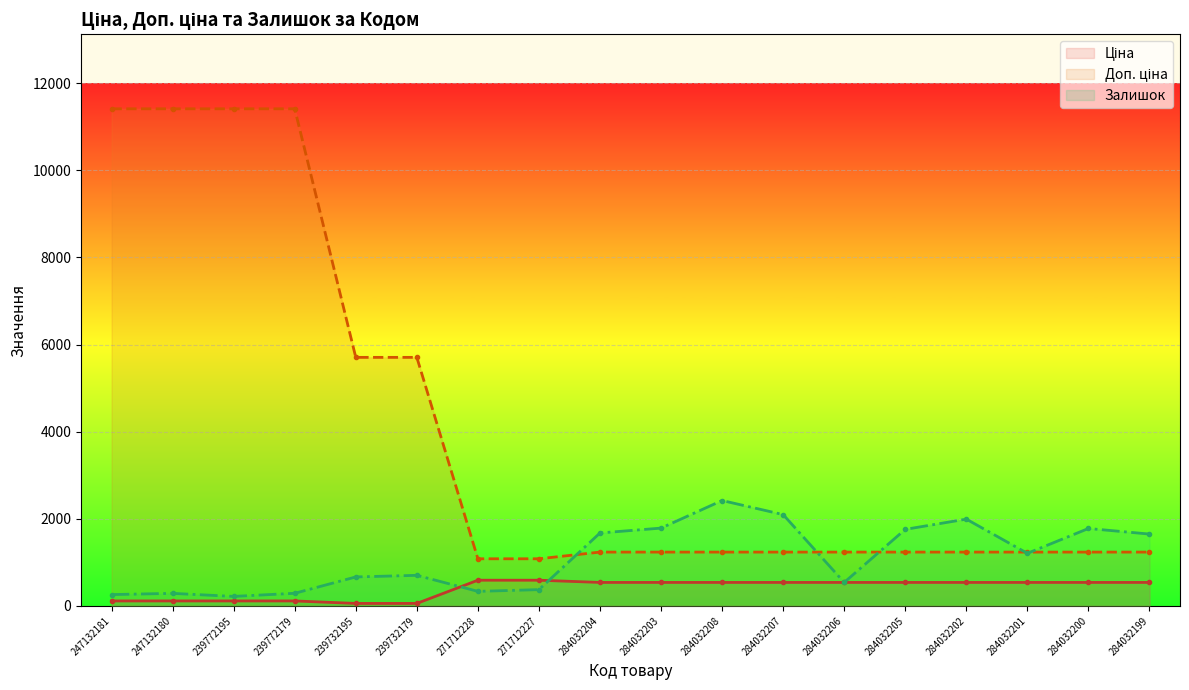

What is the greatest value displayed?

11410.0